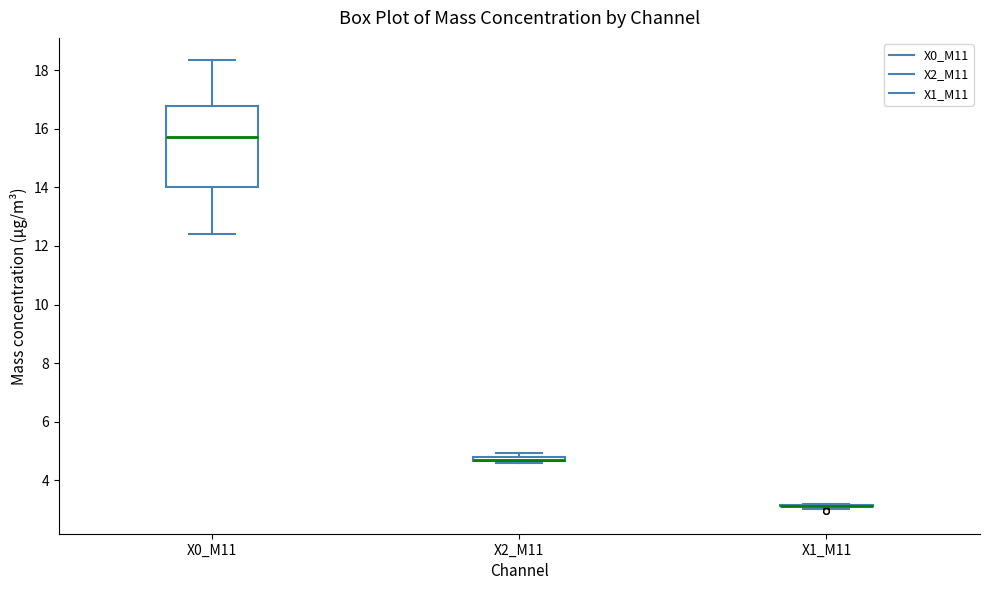

Comparing the boxes themselves (not the whiskers), which one is the tallest?

X0_M11